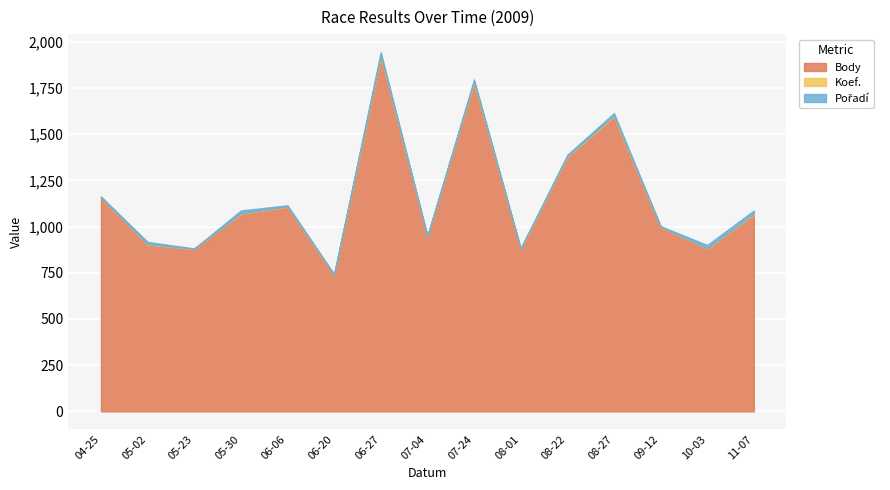

What is the difference between the second highest and second lowest values in the Koef. series?

4